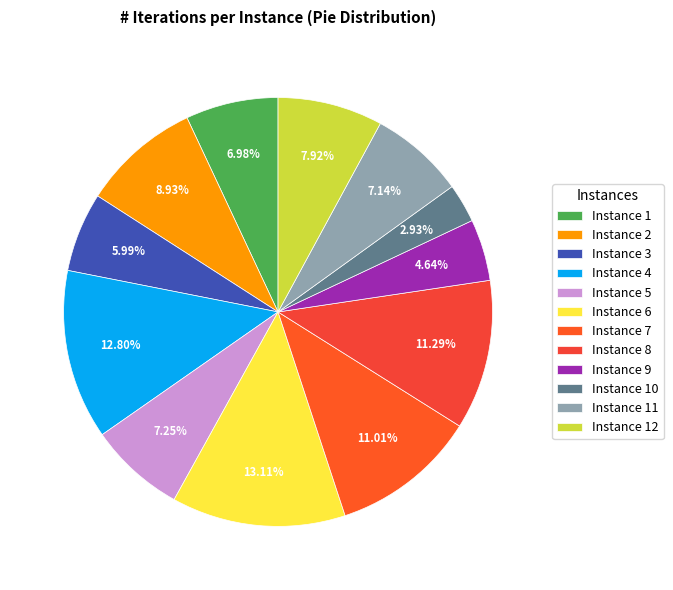

Is there any slice that represents more than half of the pie?

No